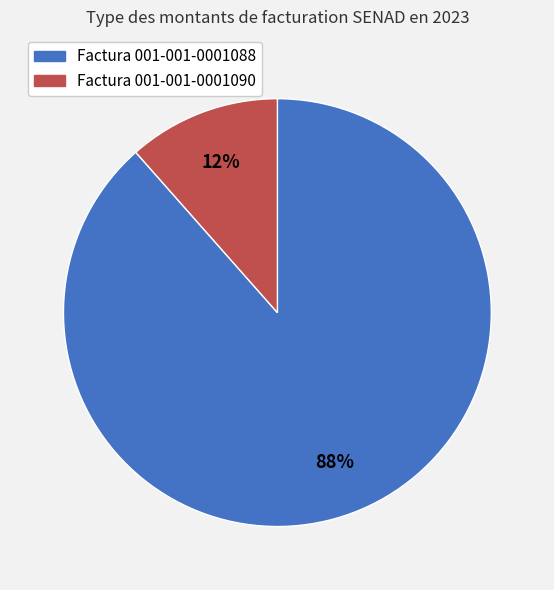

Count the number of slices in the pie.

2